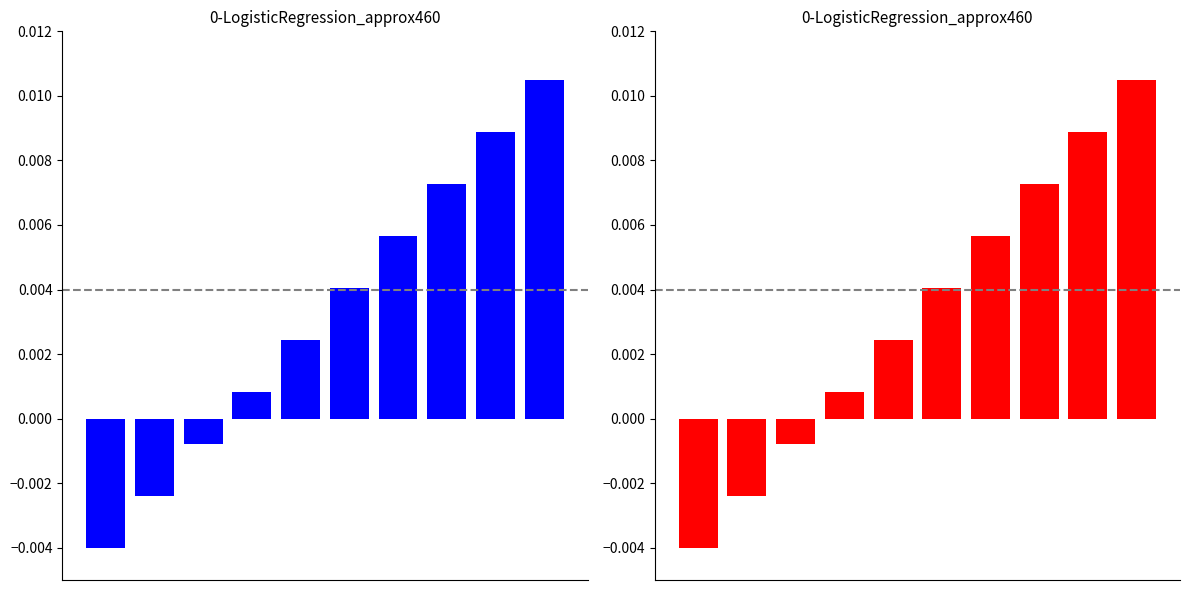

True or false: the data shows -0.0 at 0.

False